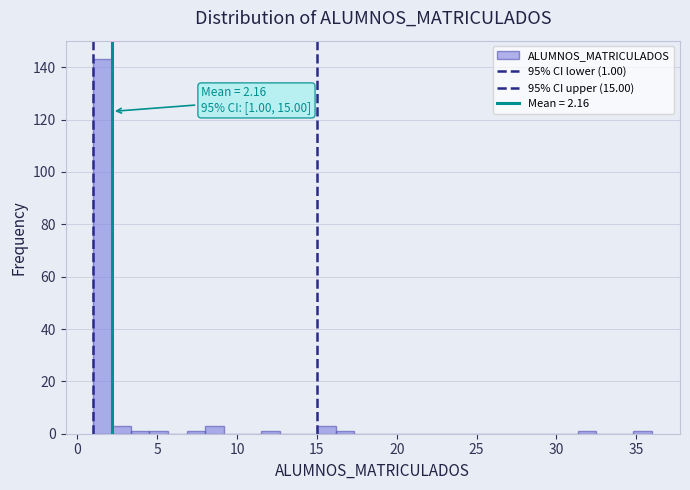

Around what value on the x-axis is the tallest bar? Give the approximate position of its centre, as read against the axis.

1.5